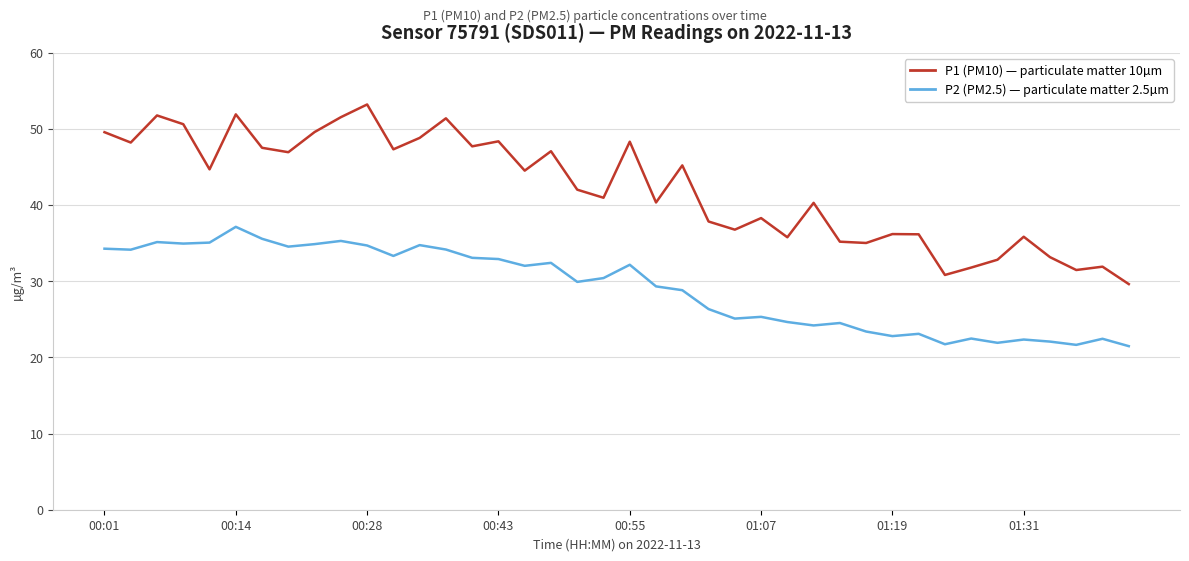

What is the greatest value displayed?

53.2